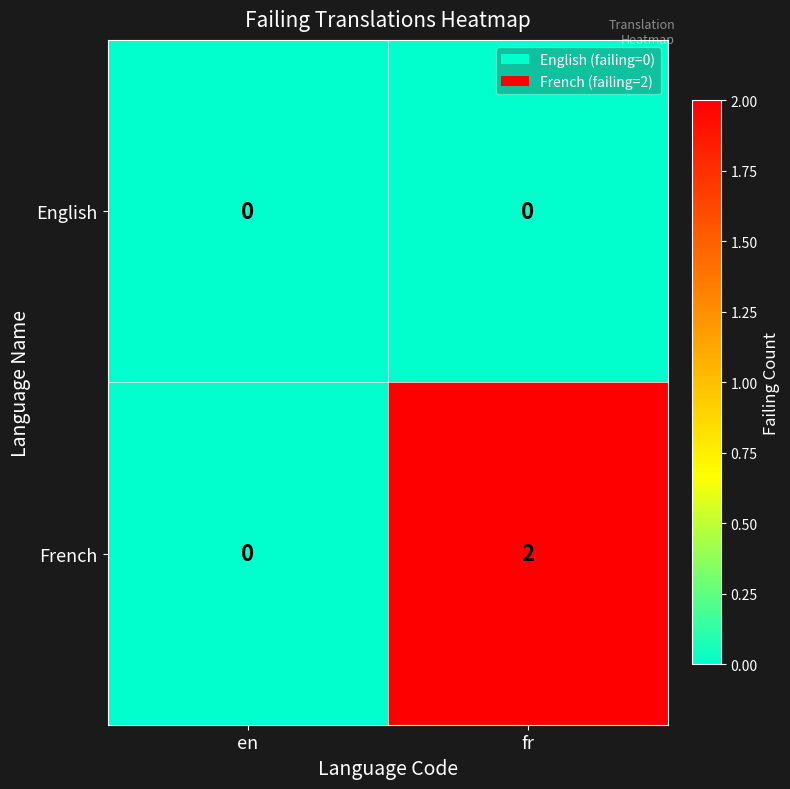

Reading left to right, extract all data points from this chart.

English: 0	0
French: 0	2